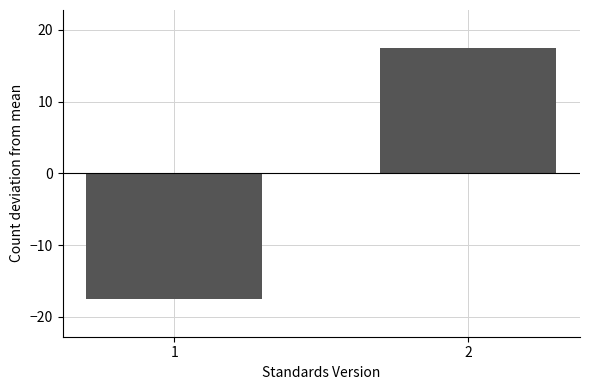

Reading right to left, what are all the values shown in this chart?

17.5	-17.5